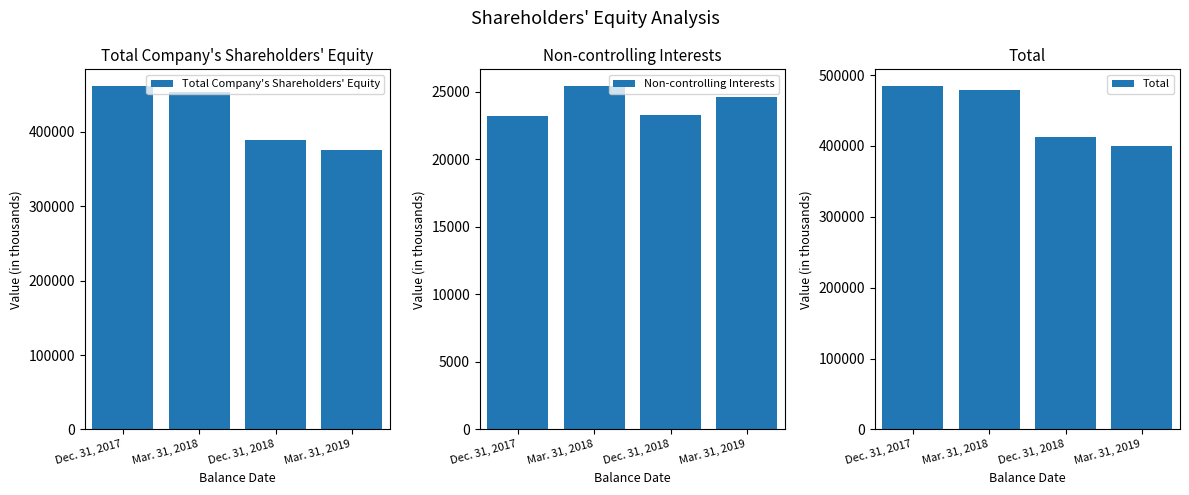

At which category does the chart reach its peak across all series?

Dec. 31, 2017